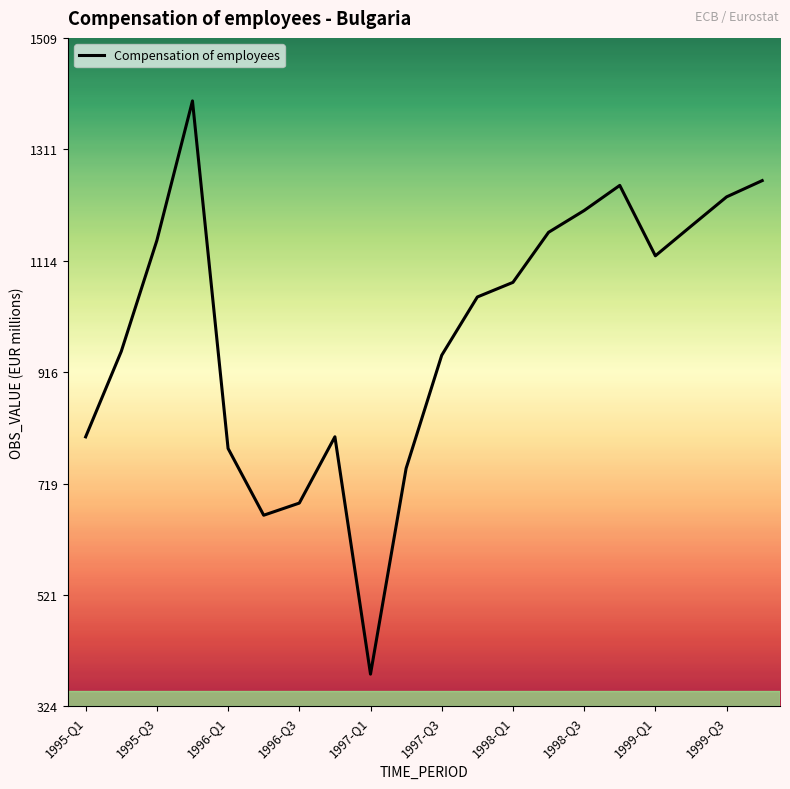

What is the maximum value shown in the chart?

1397.2